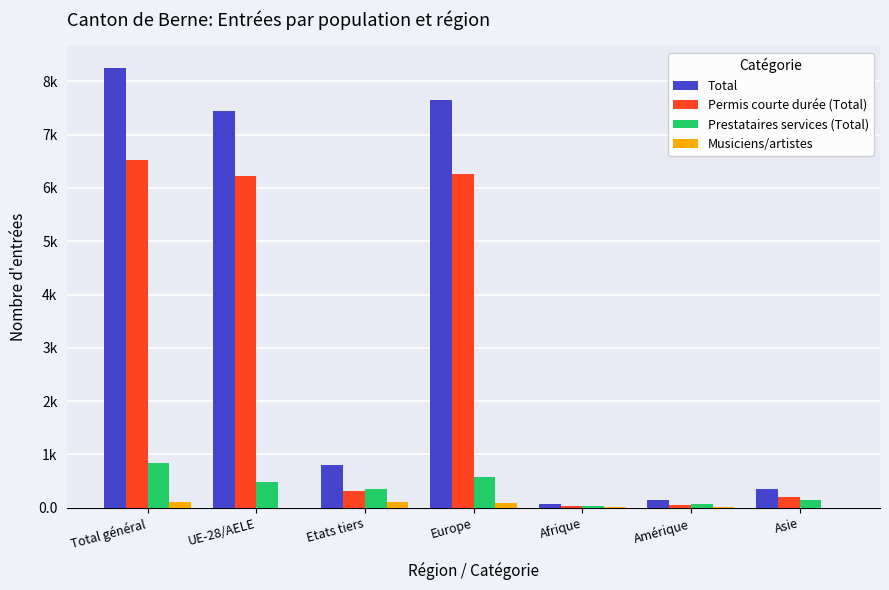

What is the label of the 2nd bar from the right?

Amérique